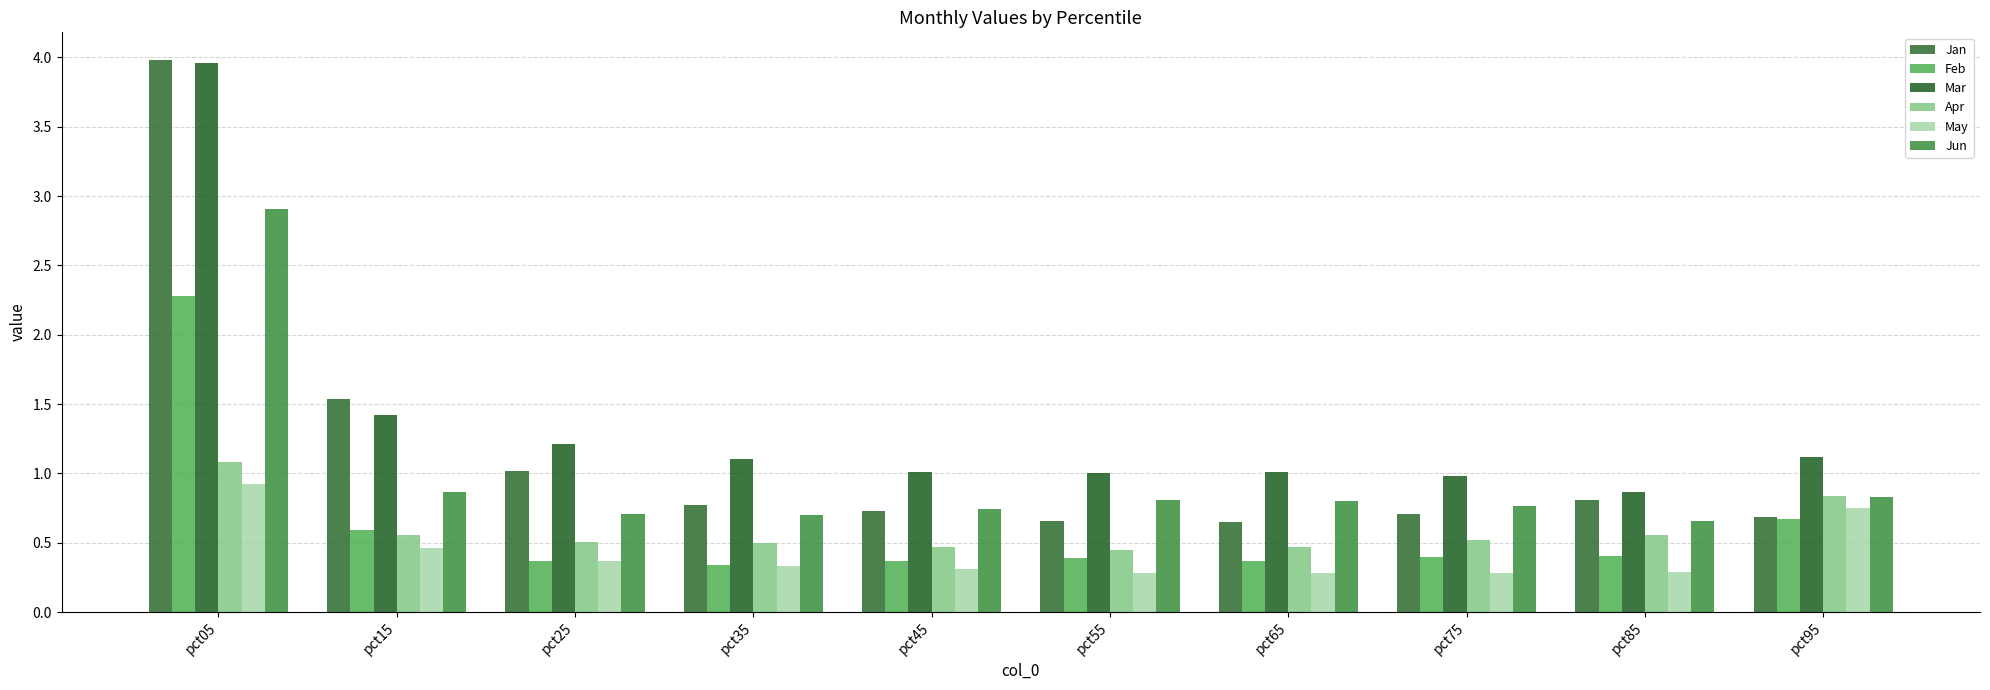

Between pct45 and pct05, which is larger?

pct05